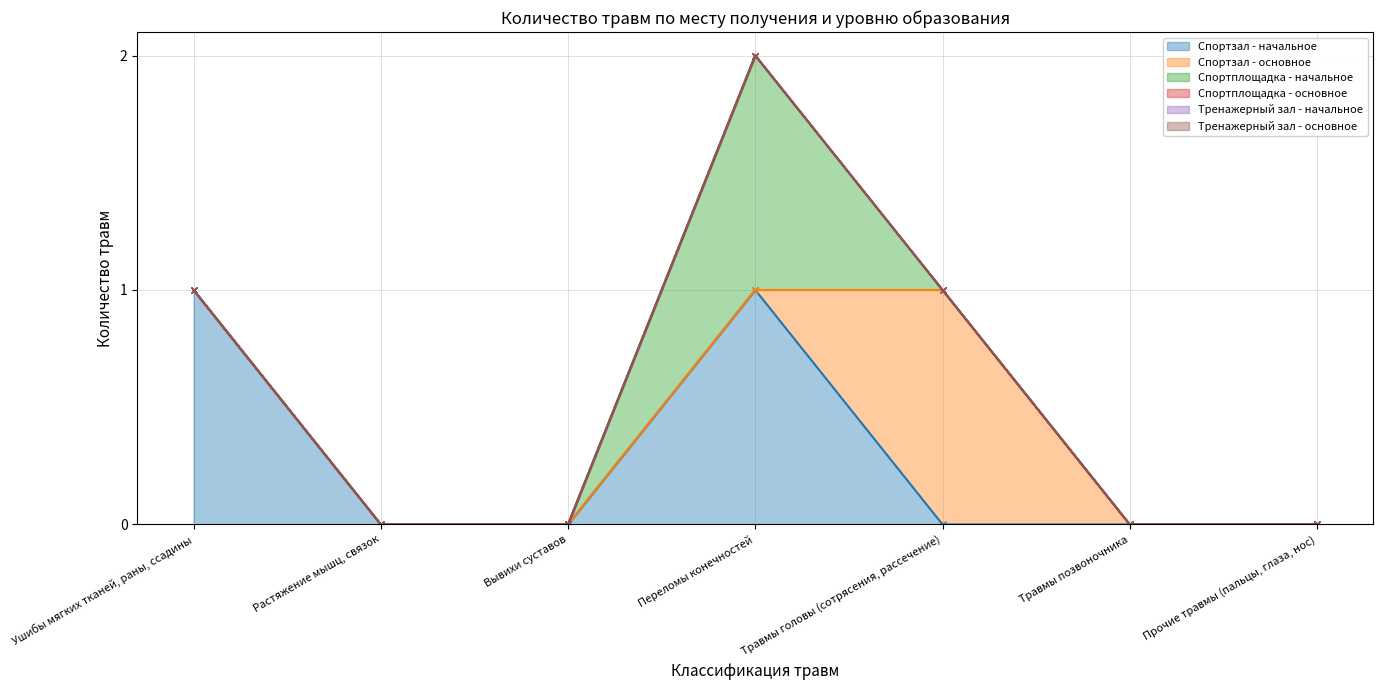

Rank the categories by Тренажерный зал - начальное value from lowest to highest.

Ушибы мягких тканей, раны, ссадины, Растяжение мышц, связок, Вывихи суставов, Переломы конечностей, Травмы головы (сотрясения, рассечение), Травмы позвоночника, Прочие травмы (пальцы, глаза, нос)